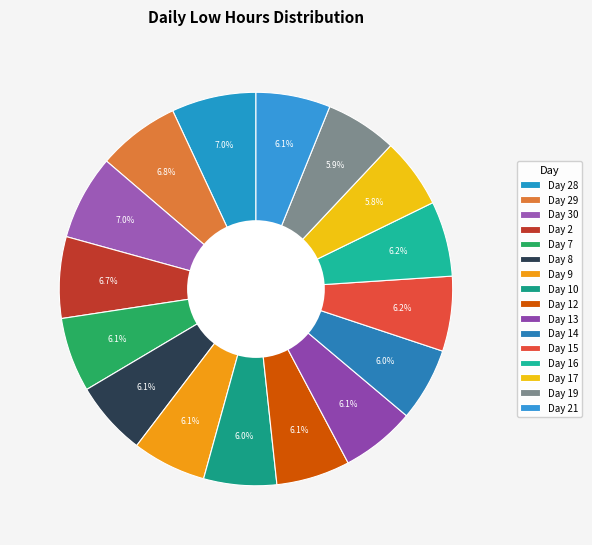

How many segments does this pie chart have?

16